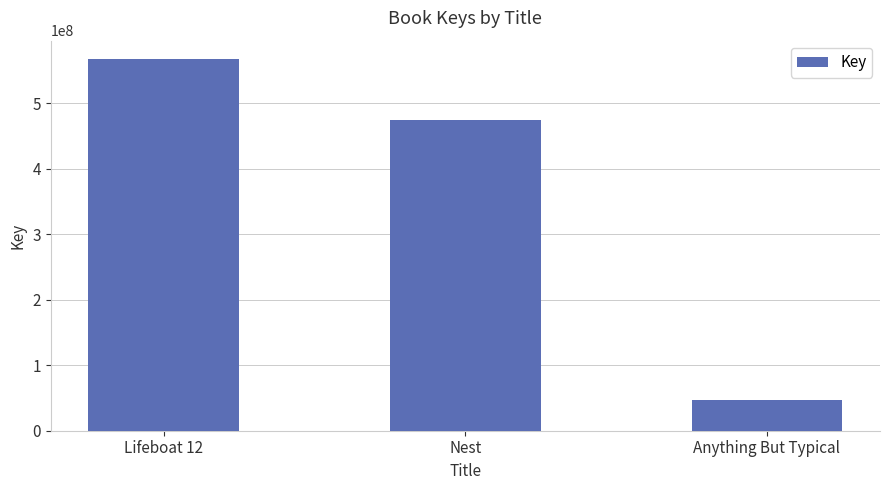

How many series are shown in this chart?

1